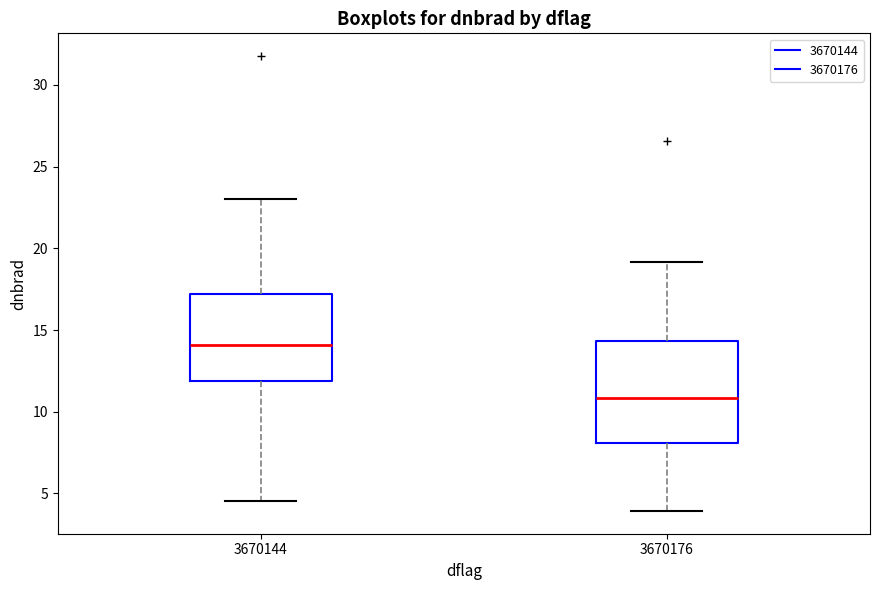

Comparing the boxes themselves (not the whiskers), which one is the tallest?

3670176